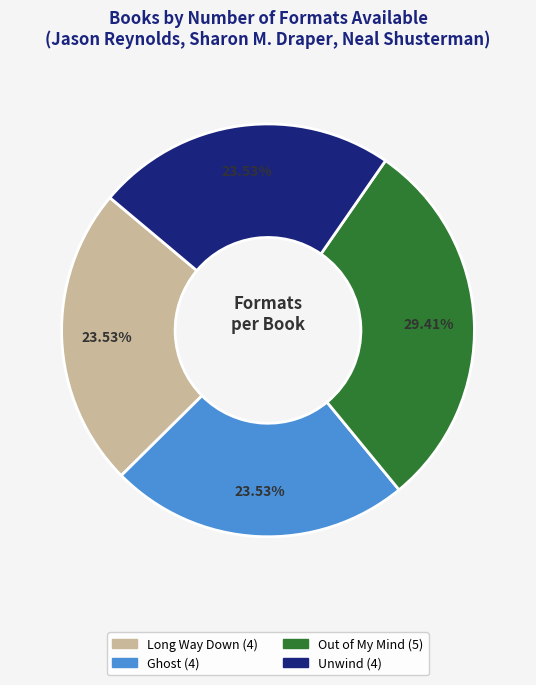

How many segments does this pie chart have?

4